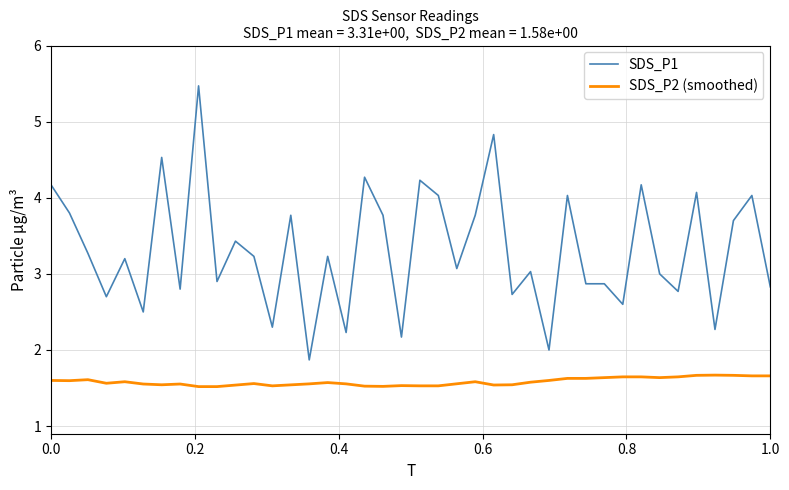

What is the minimum value for SDS_P1?

1.9